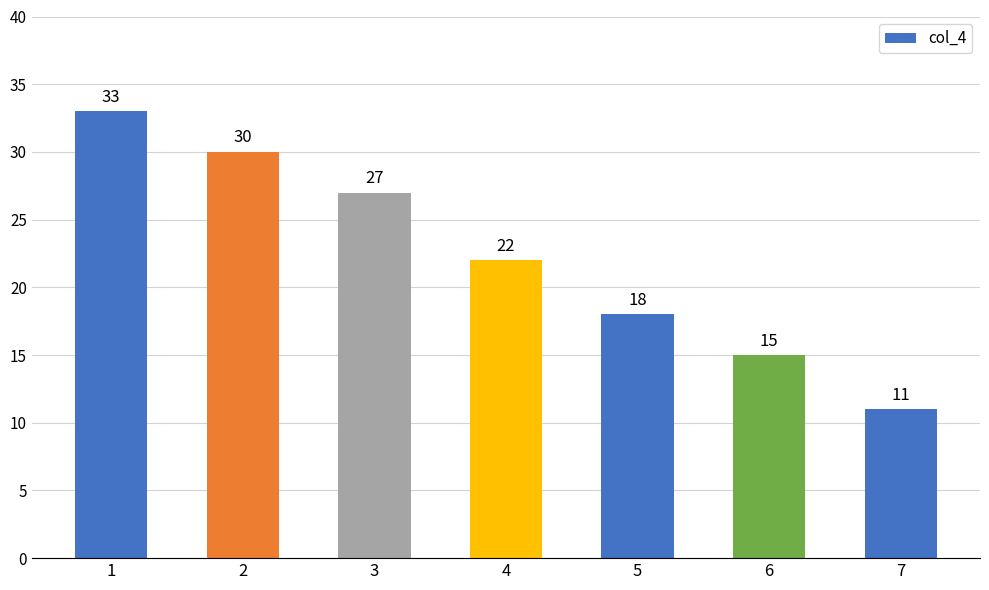

What is the change in value from 4 to 7?

-11